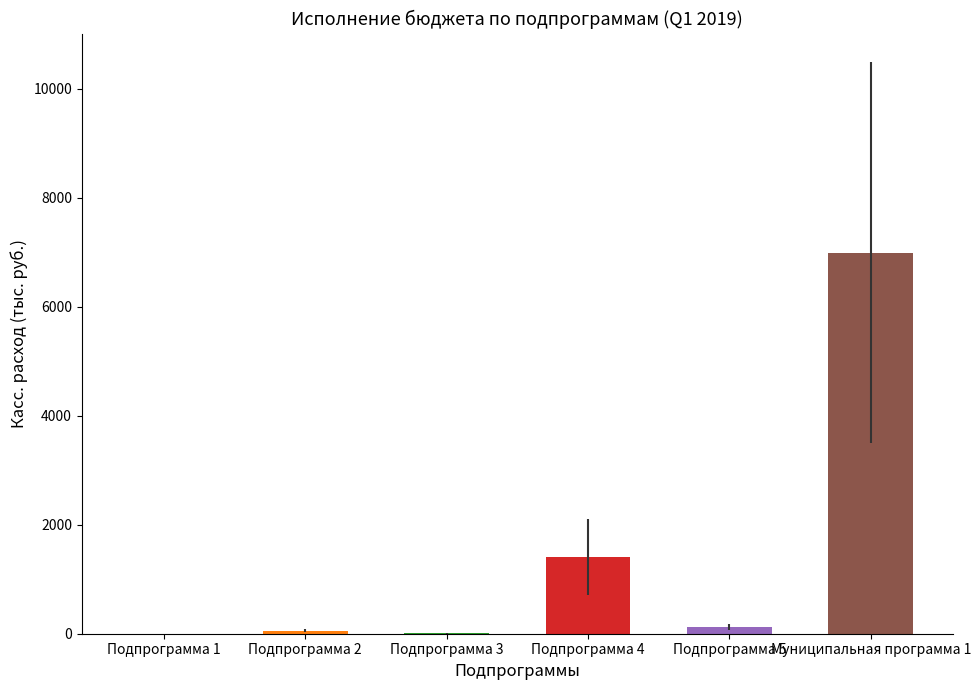

What is the sum of all values?

8585.0